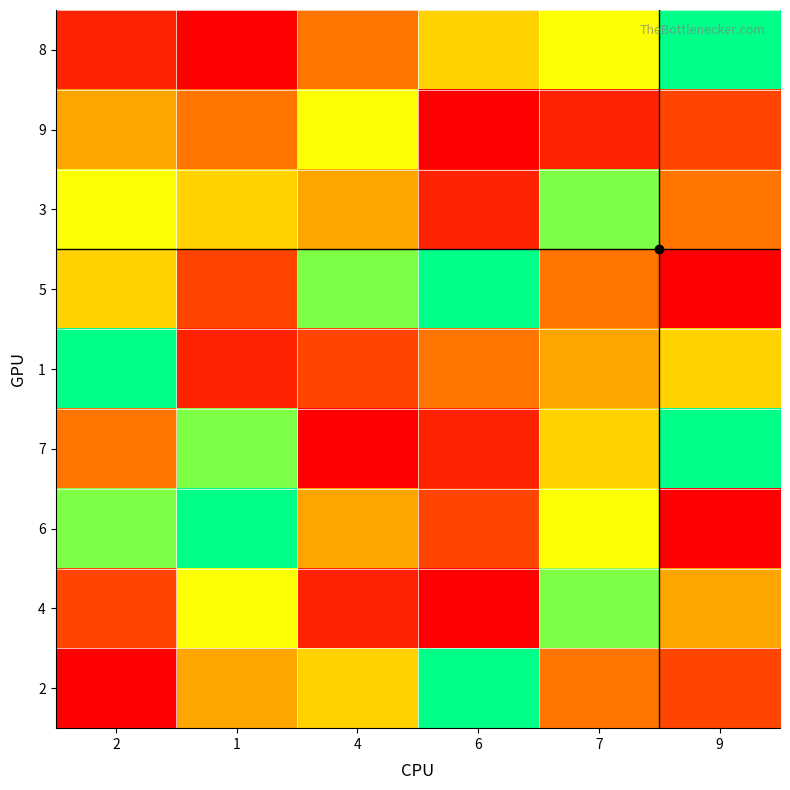

Reading left to right, what are all the values shown in this chart?

8: 2=2	1=1	4=4	6=6	7=7	9=9
9: 2=5	1=4	4=7	6=1	7=2	9=3
3: 2=7	1=6	4=5	6=2	7=8	9=4
5: 2=6	1=3	4=8	6=9	7=4	9=1
1: 2=9	1=2	4=3	6=4	7=5	9=6
7: 2=4	1=8	4=1	6=2	7=6	9=9
6: 2=8	1=9	4=5	6=3	7=7	9=1
4: 2=3	1=7	4=2	6=1	7=8	9=5
2: 2=1	1=5	4=6	6=9	7=4	9=3